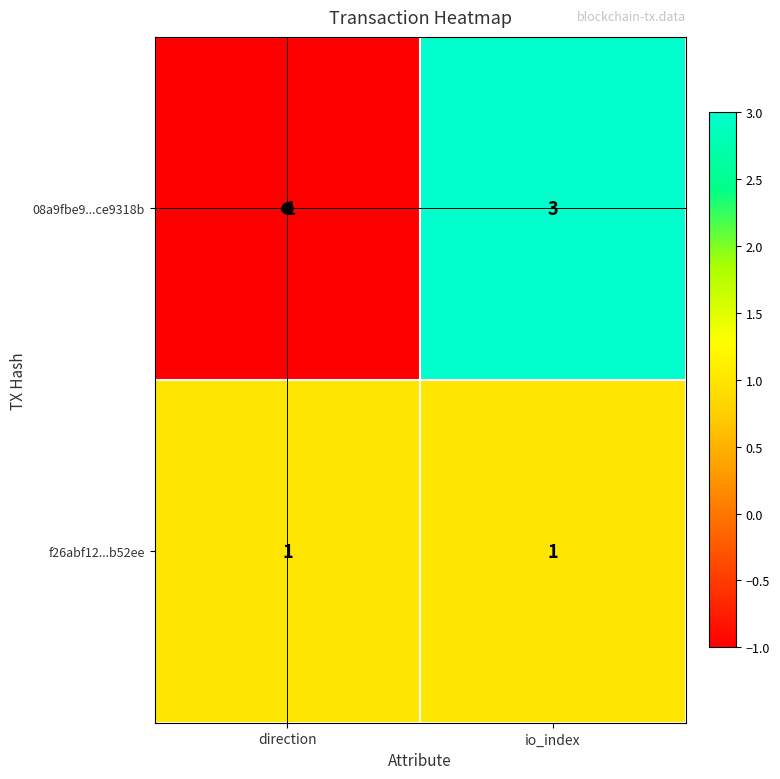

What is the maximum value shown in the chart?

3